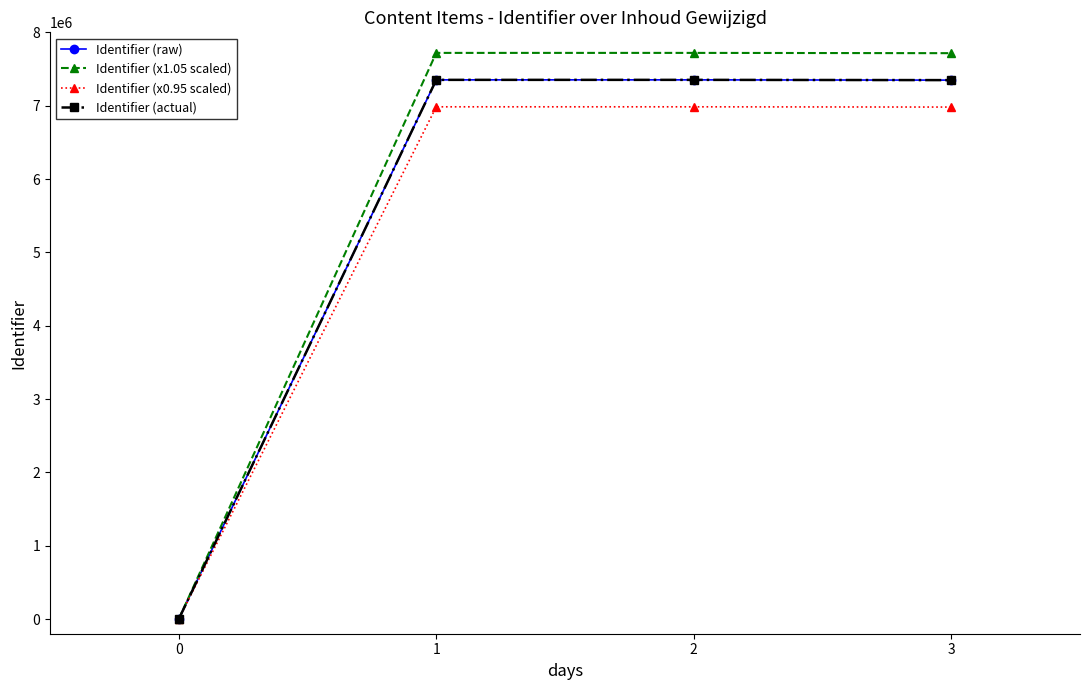

Is this an area chart (filled region under the line)?

No